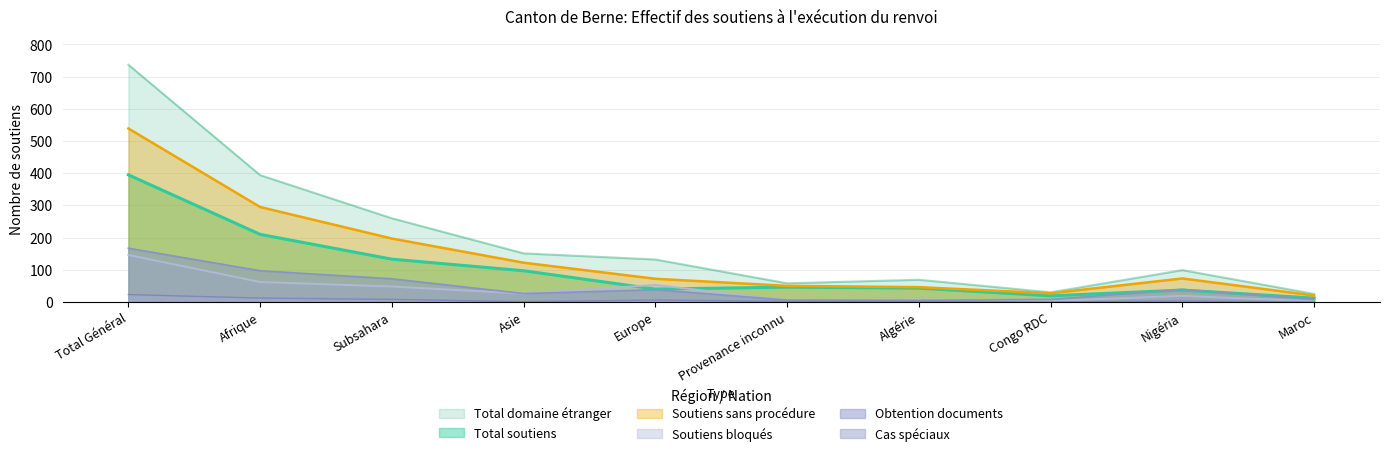

What is the highest value of the Total soutiens series?

395